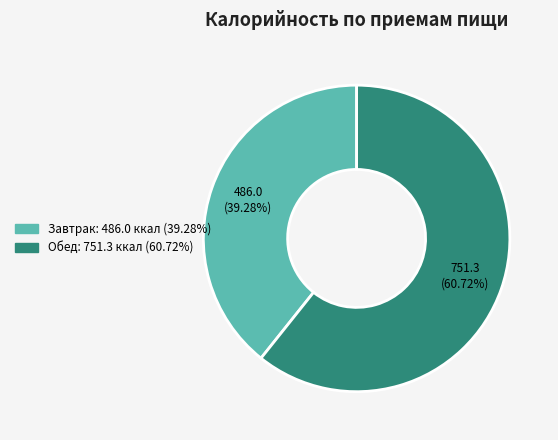

What percentage is the Завтрак slice, to the nearest percent?

39%